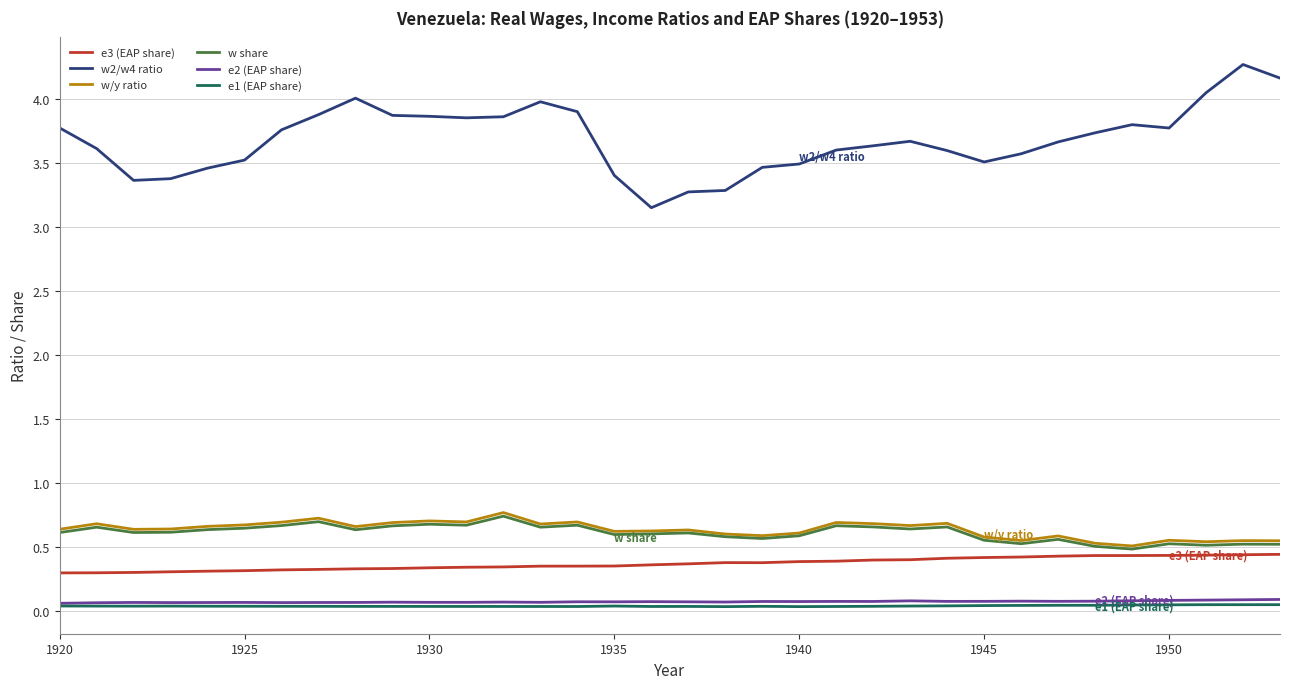

Which series has the largest range (max minus min)?

w2/w4 ratio